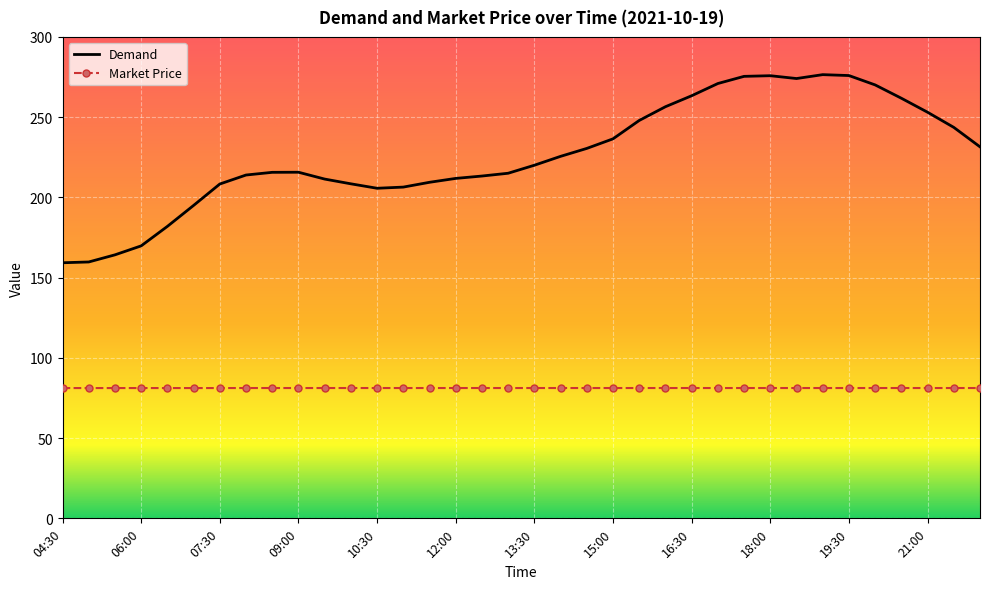

How many categories are shown in the chart?

36